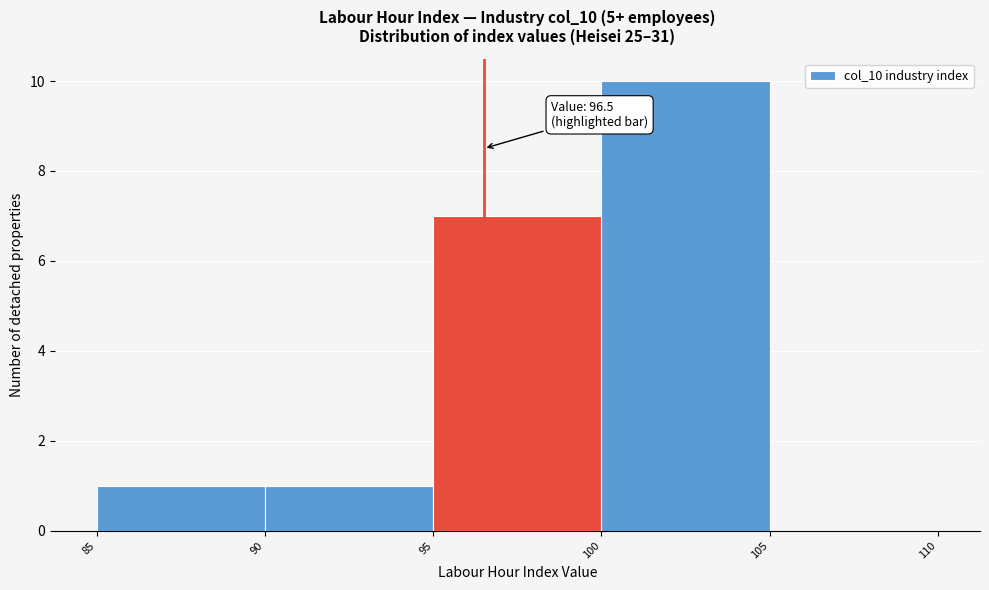

Which range on the x-axis has the tallest bar?

100 to 105